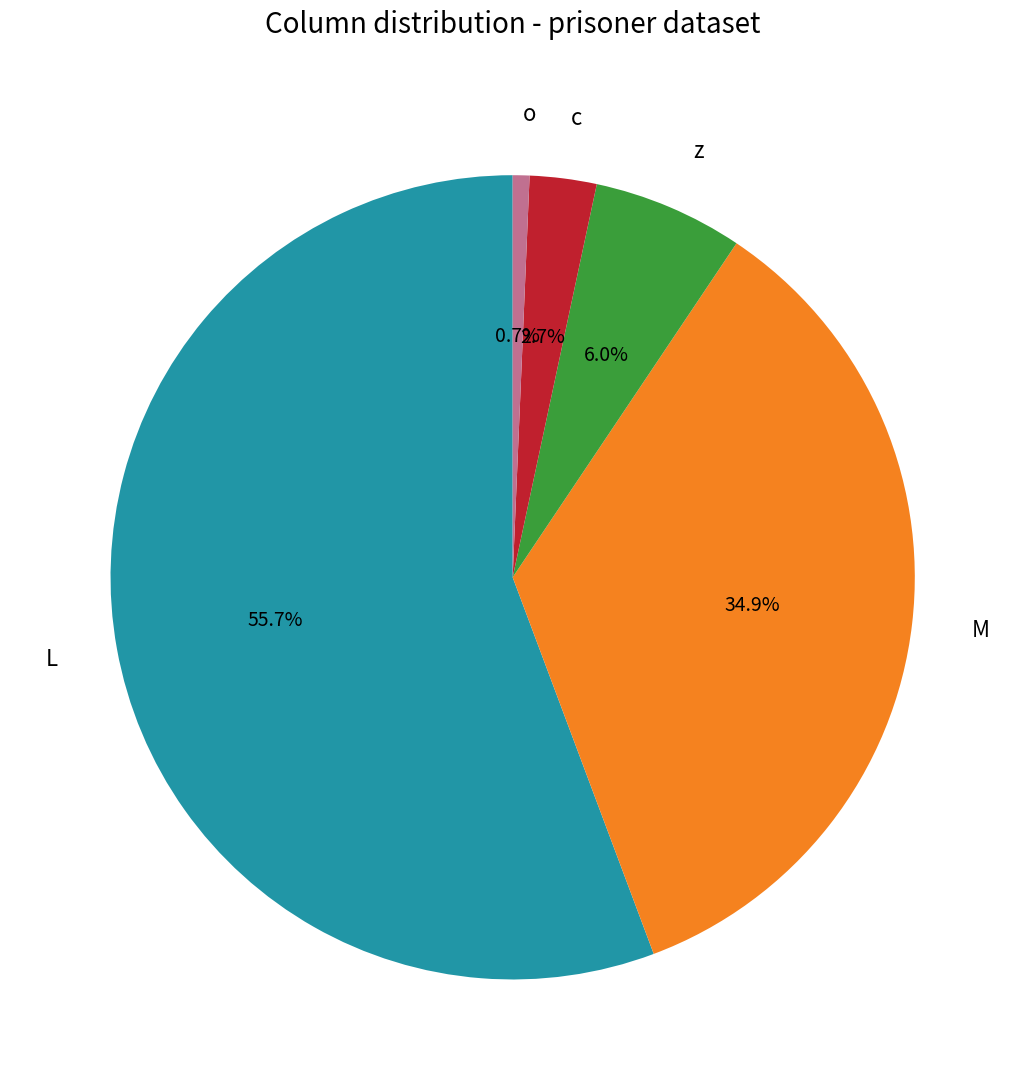

Which slice represents more than half of the pie?

L